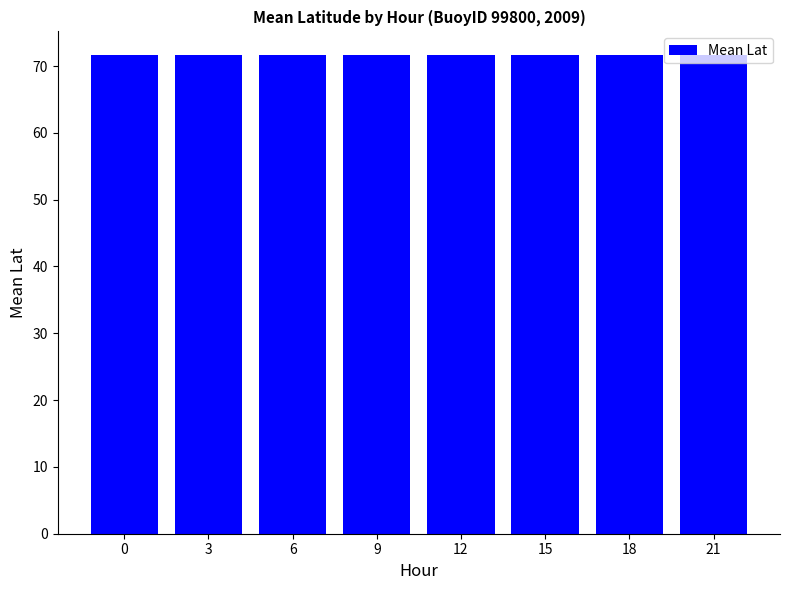

What is the average value?

71.6